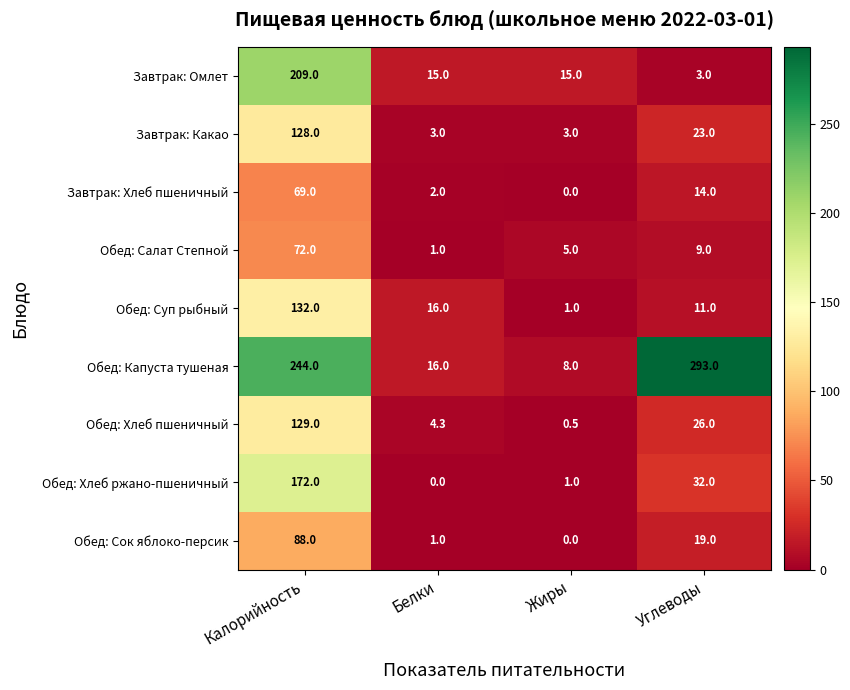

At which category is the sum across all series the highest?

Калорийность